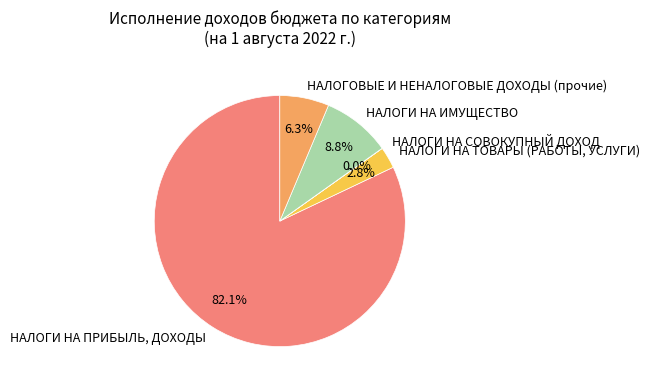

Is it true that НАЛОГОВЫЕ И НЕНАЛОГОВЫЕ ДОХОДЫ (прочие) is 17% of the pie?

False